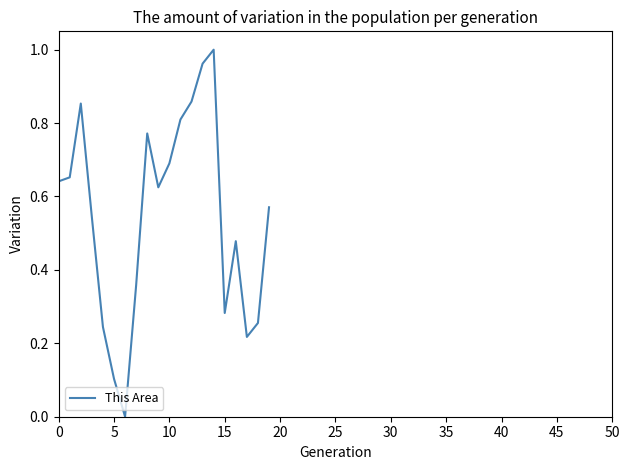

How many lines are shown in the chart?

1